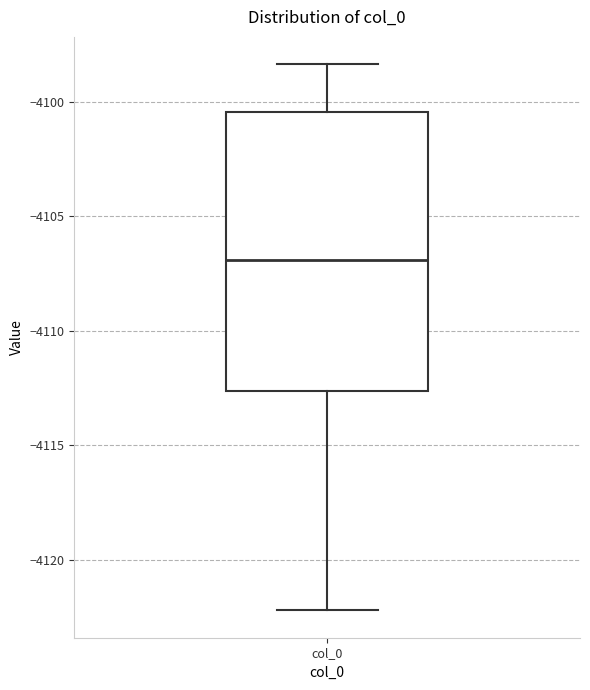

Where does the upper whisker of the box for col_0 end on the y-axis? The values are not printed on the chart, so give them approximately, as read against the axis.

-4098.5